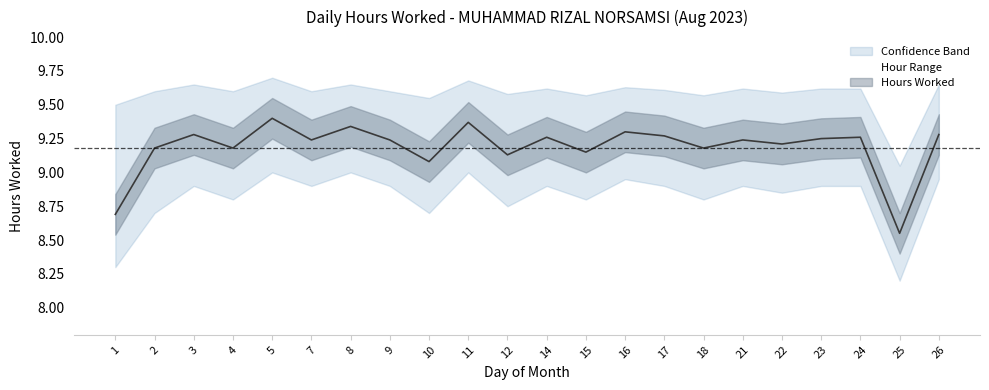

What is the value of the Hours Worked point at the 6th from the left?

9.2